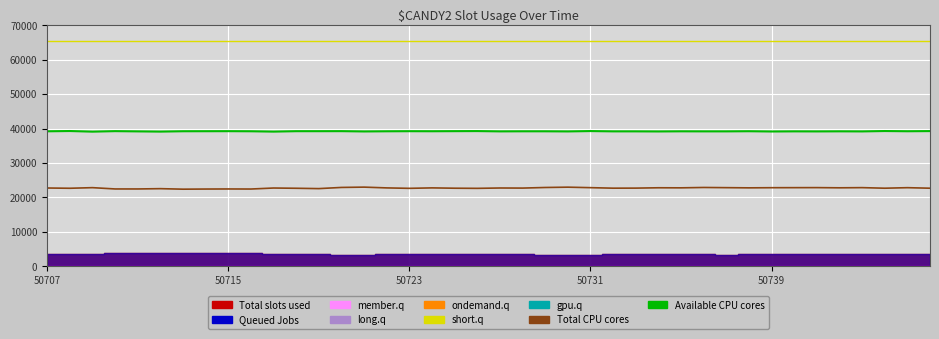

True or false: member.q and short.q cross at least once.

False